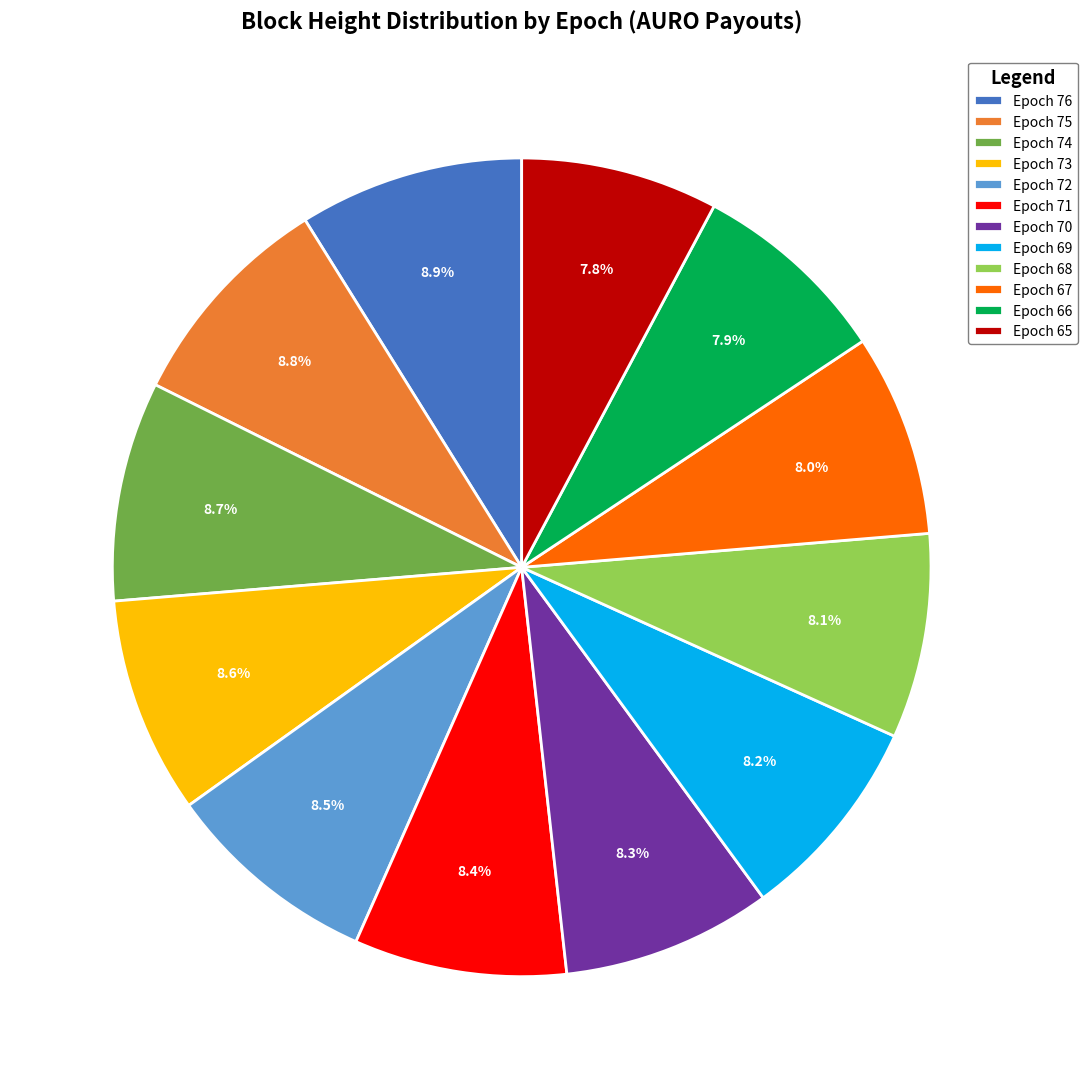

What is the ratio of the value at Epoch 68 to the value at Epoch 76?

0.9